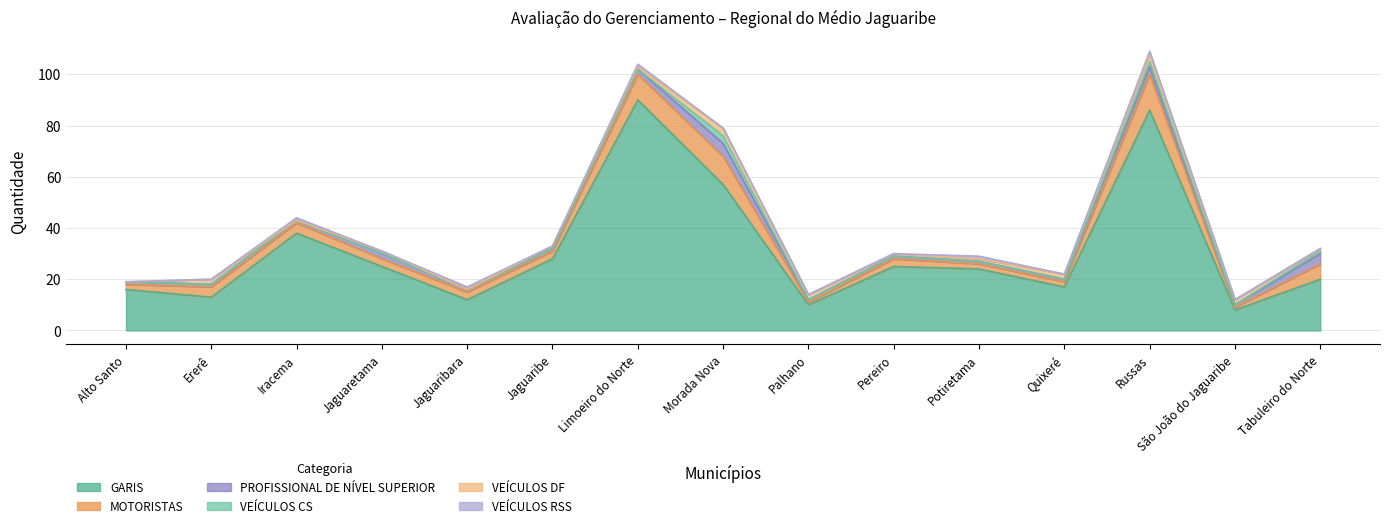

What is the difference between the maximum and minimum values in the GARIS series?

82